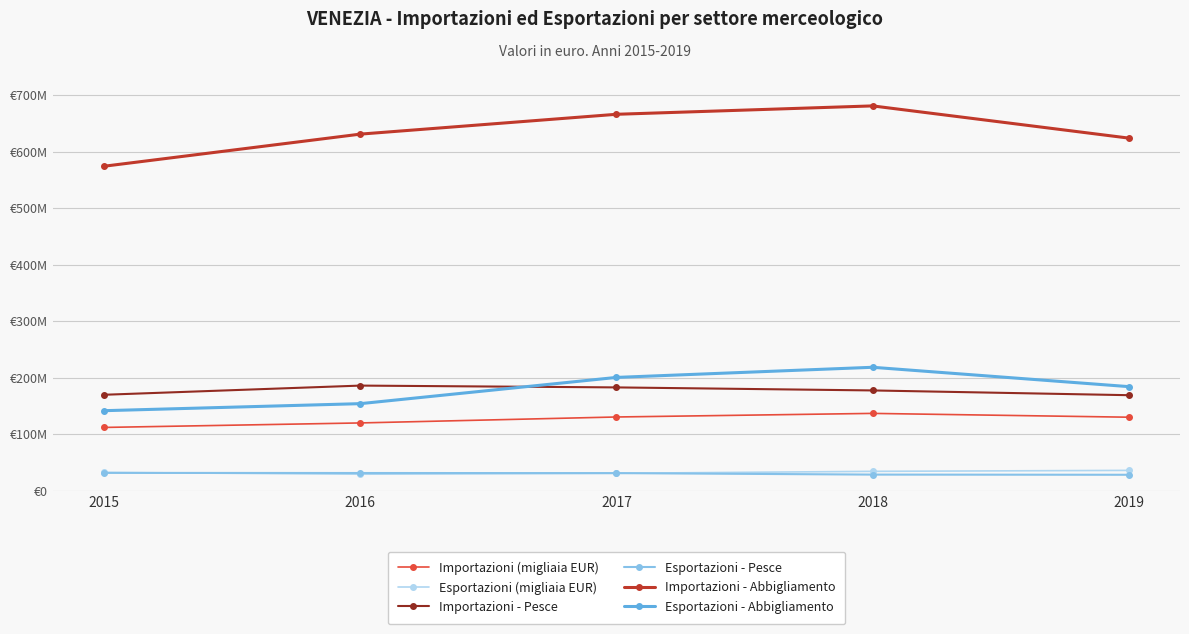

Does the chart have visible grid lines?

Yes